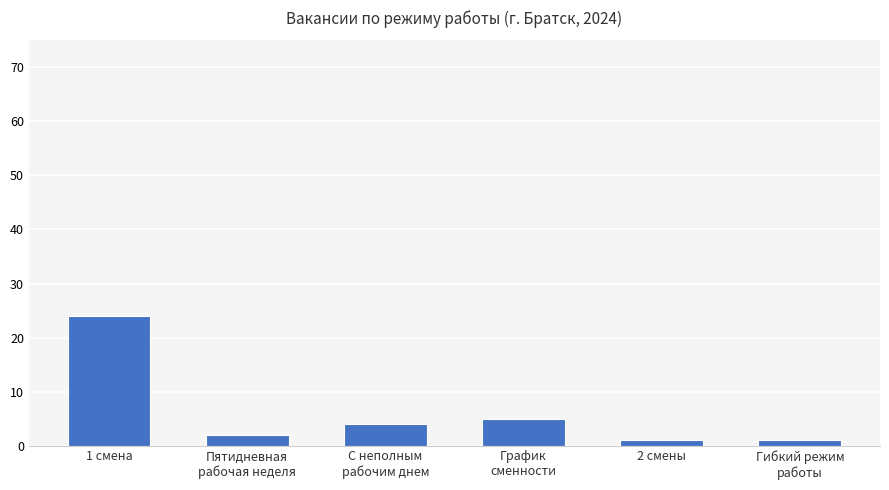

What is the average value?

6